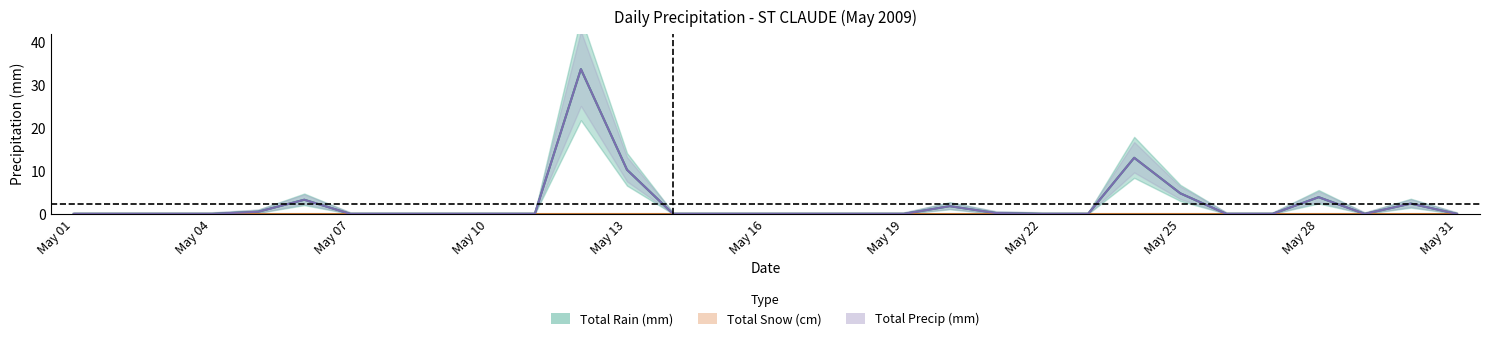

Where is the data nearest to the value 16?

23